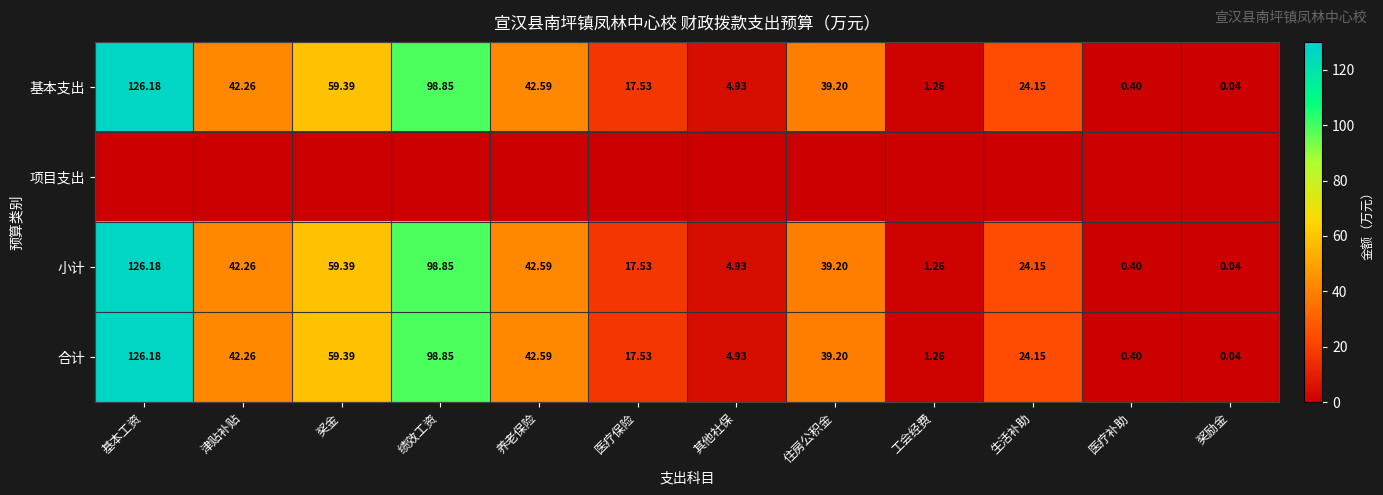

List the labels in order of 基本支出 value, smallest first.

奖励金, 医疗补助, 工会经费, 其他社保, 医疗保险, 生活补助, 住房公积金, 津贴补贴, 养老保险, 奖金, 绩效工资, 基本工资